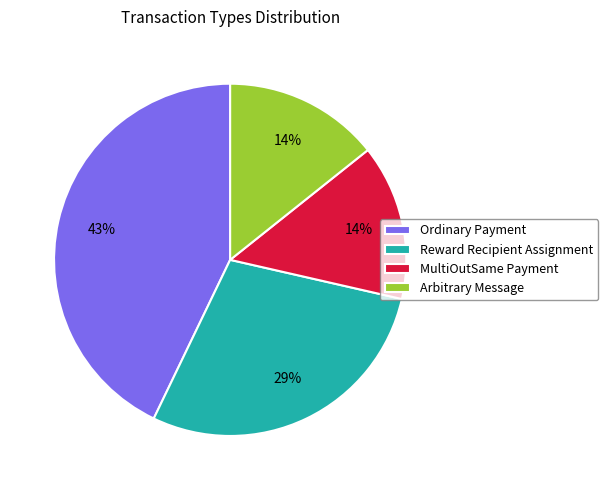

Which has a higher value, Ordinary Payment or MultiOutSame Payment?

Ordinary Payment